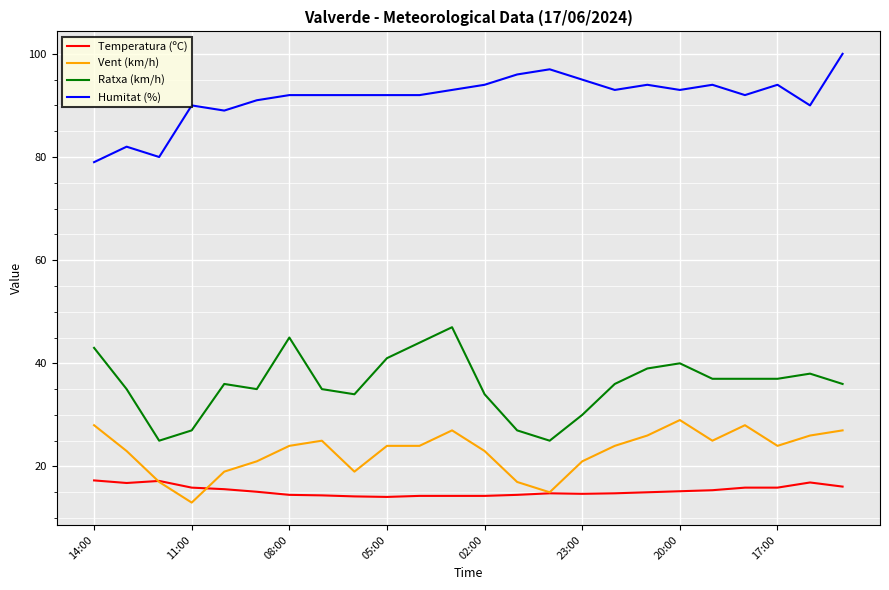

What is the greatest value displayed?

100.0